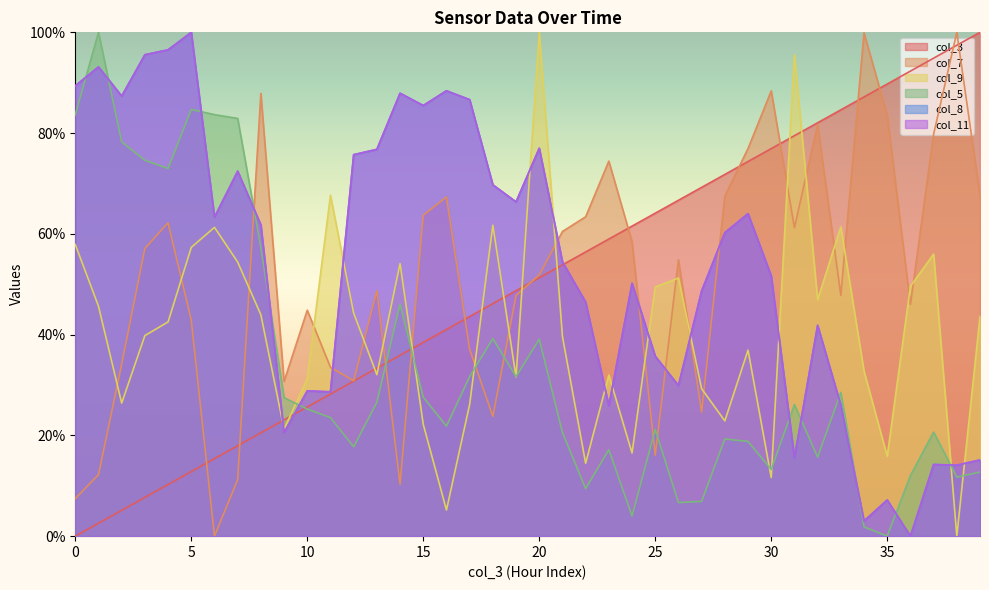

How many lines are shown in the chart?

6